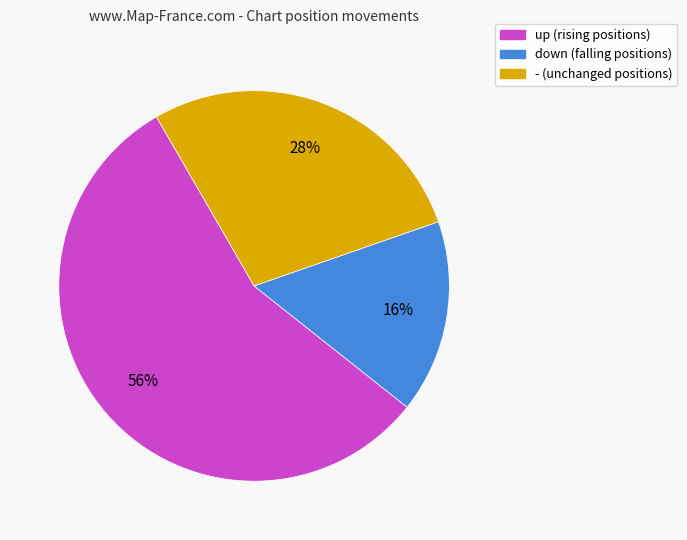

To the nearest percent, what percentage of the pie is up?

56%